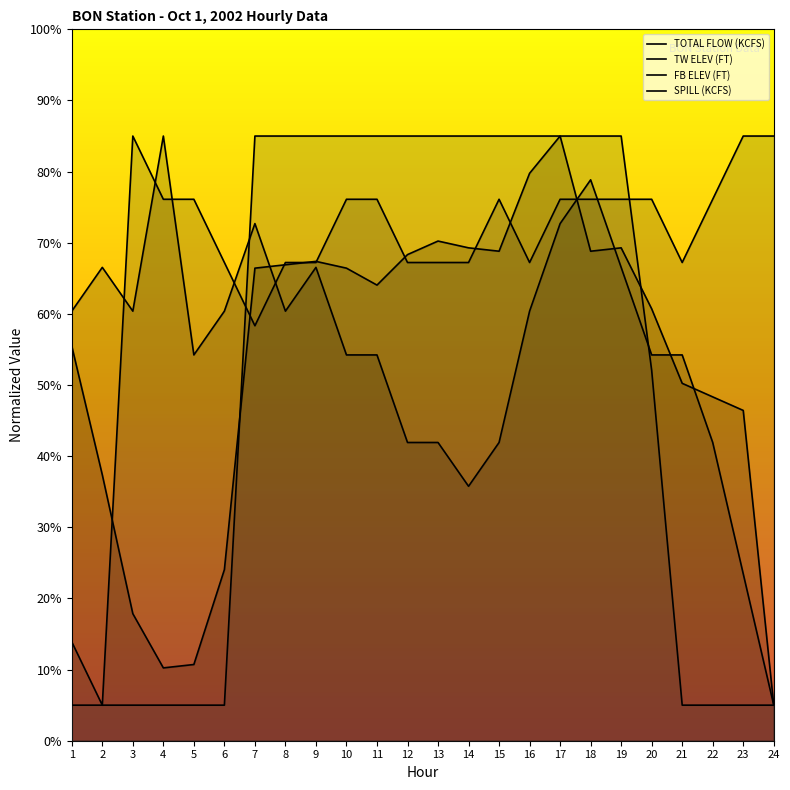

What is the difference between the maximum and minimum values in the TOTAL FLOW (KCFS) series?

80.0